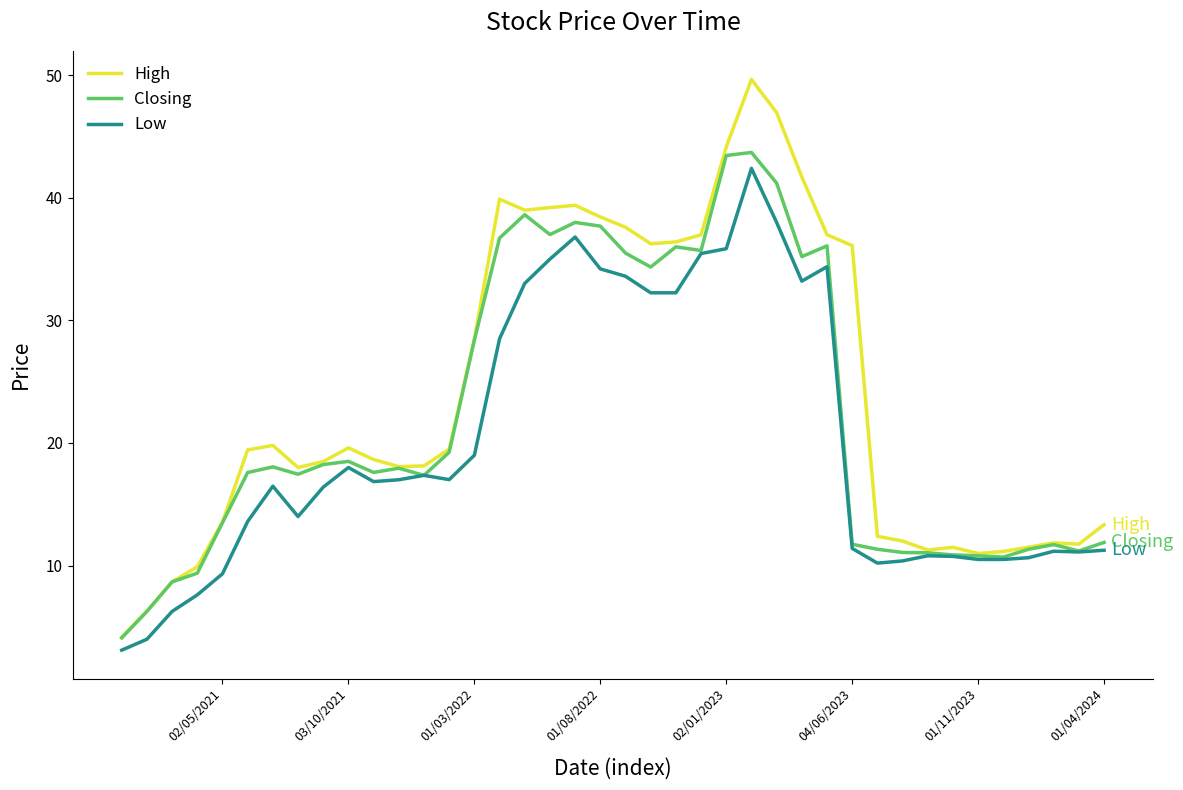

What is the difference between the maximum and minimum values in the Closing series?

39.6